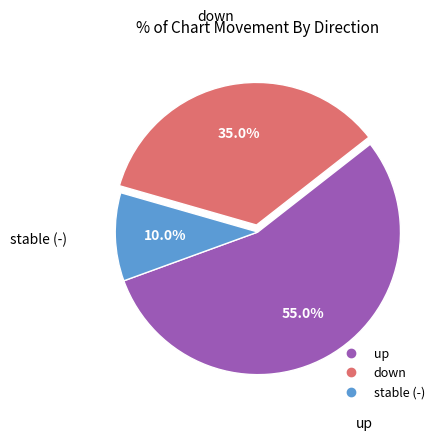

Is there any slice that represents more than half of the pie?

Yes